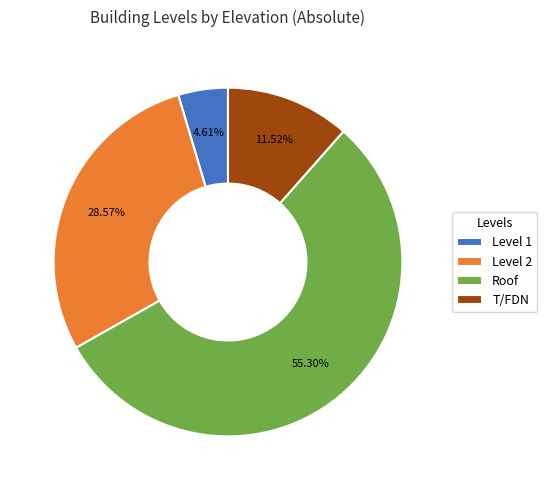

What percentage is NOT represented by Level 2?

71.4%